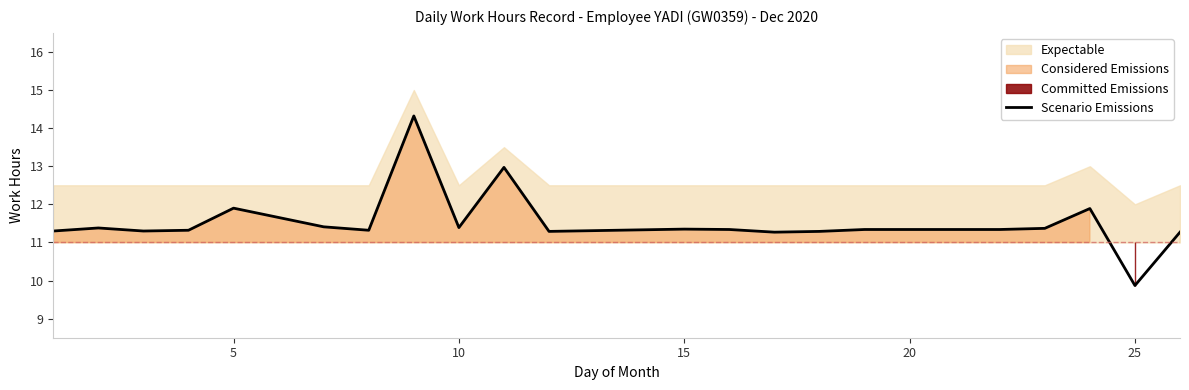

What is the lowest value of the Scenario Emissions series?

9.9